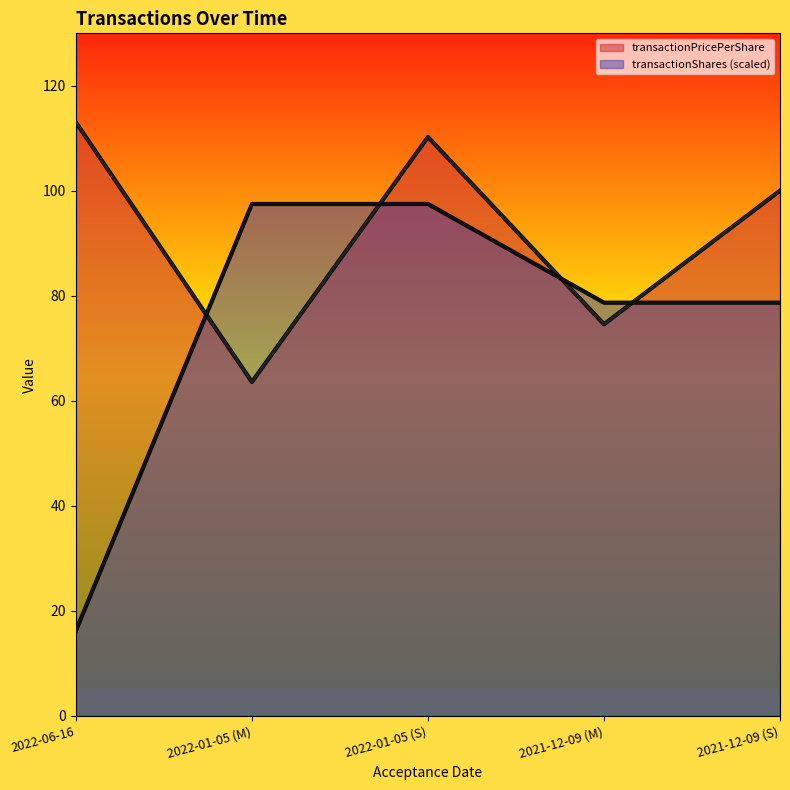

Which series has the largest total across all categories?

transactionPricePerShare